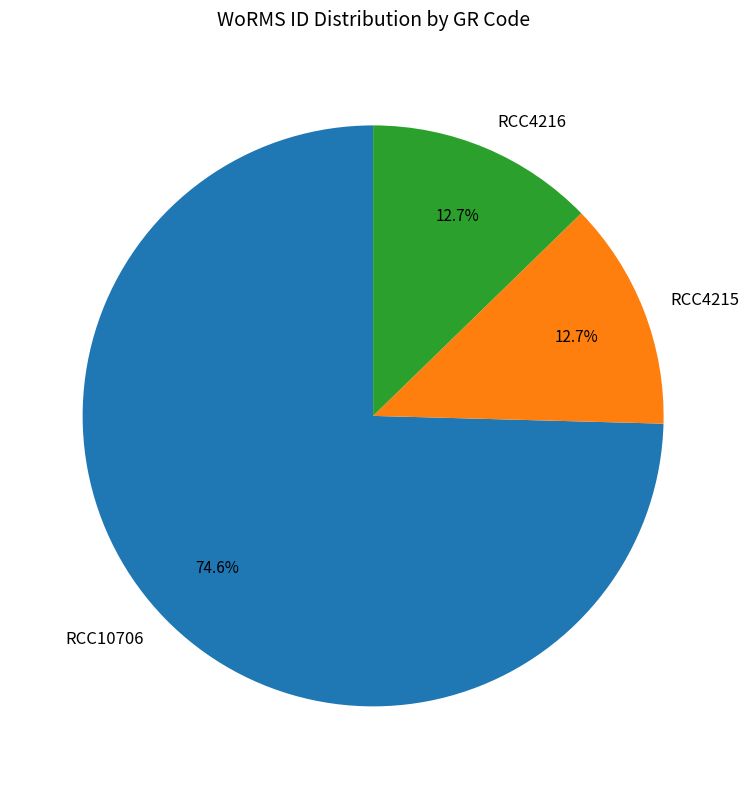

Which has a higher value, RCC10706 or RCC4215?

RCC10706